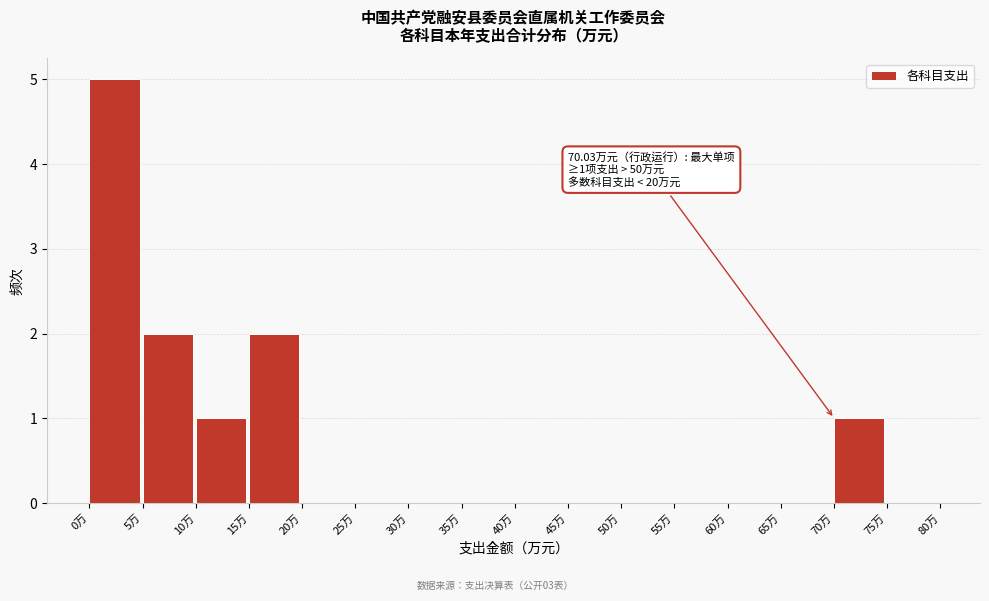

Over which range of the x-axis is the bar tallest?

0 to 5